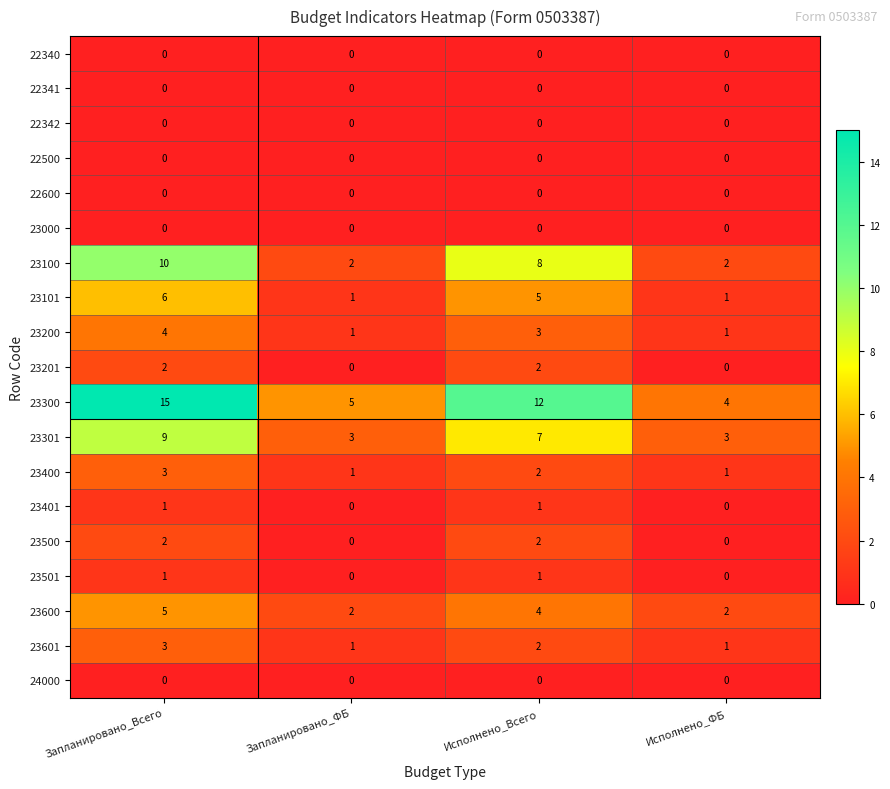

The 23200 series shows 1 at Исполнено_ФБ. True or false?

True